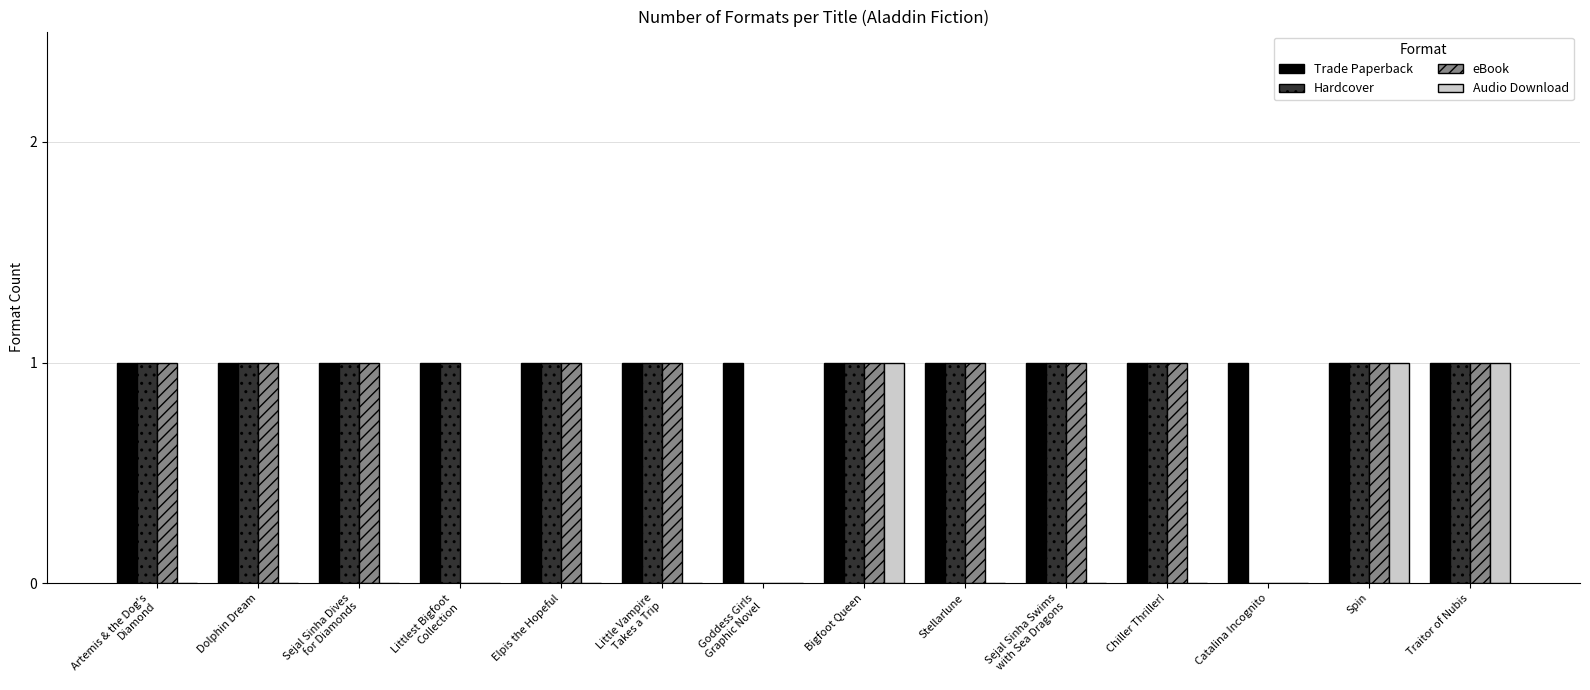

Reading right to left, extract all data points from this chart.

Trade Paperback: 1	1	1	1	1	1	1	1	1	1	1	1	1	1
Hardcover: 1	1	0	1	1	1	1	0	1	1	1	1	1	1
eBook: 1	1	0	1	1	1	1	0	1	1	0	1	1	1
Audio Download: 1	1	0	0	0	0	1	0	0	0	0	0	0	0